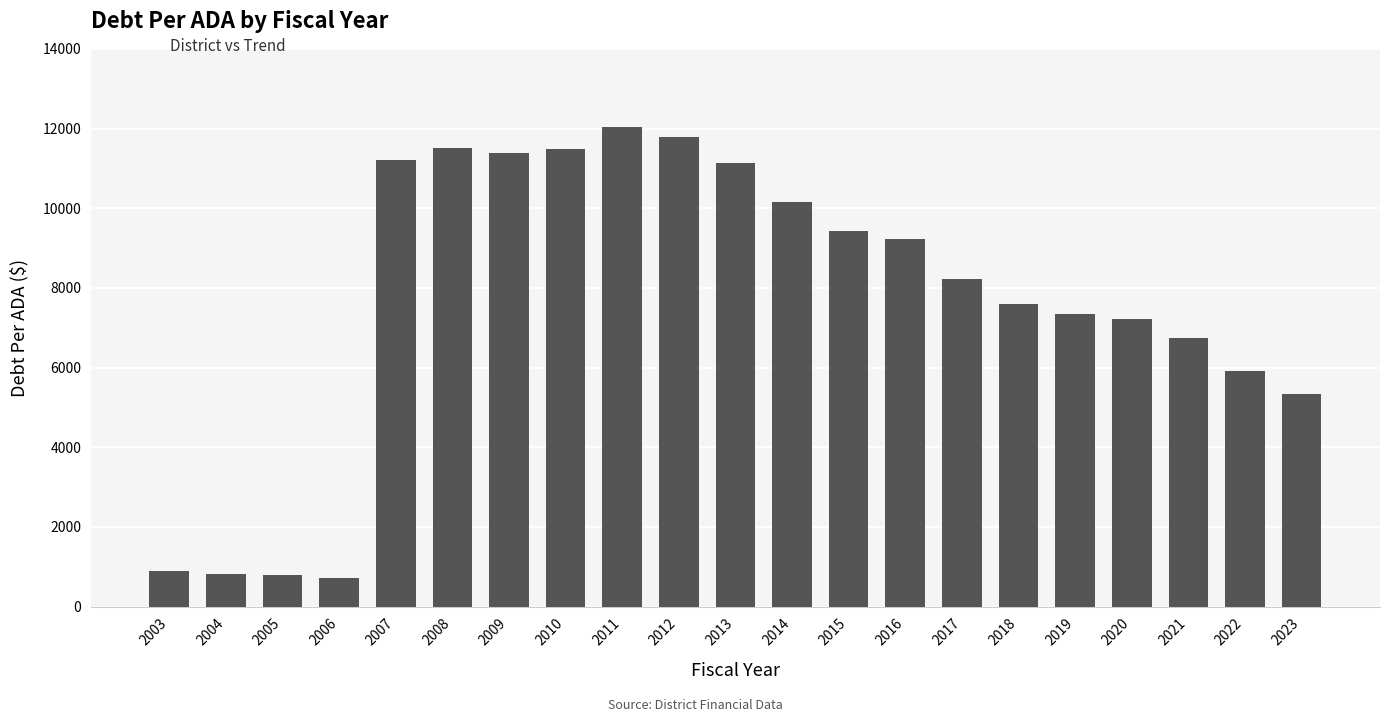

What is the value of the 21st bar from the left?

5326.3